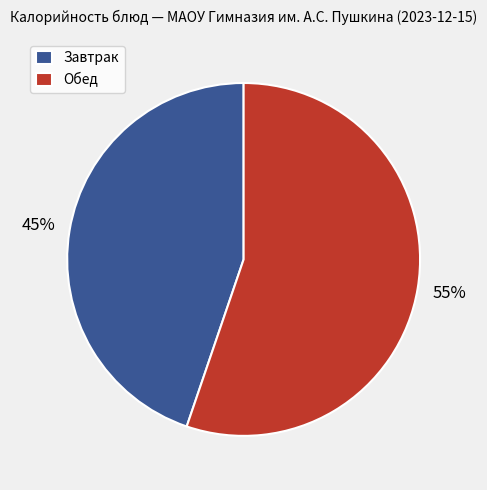

Which slice represents more than half of the pie?

Обед